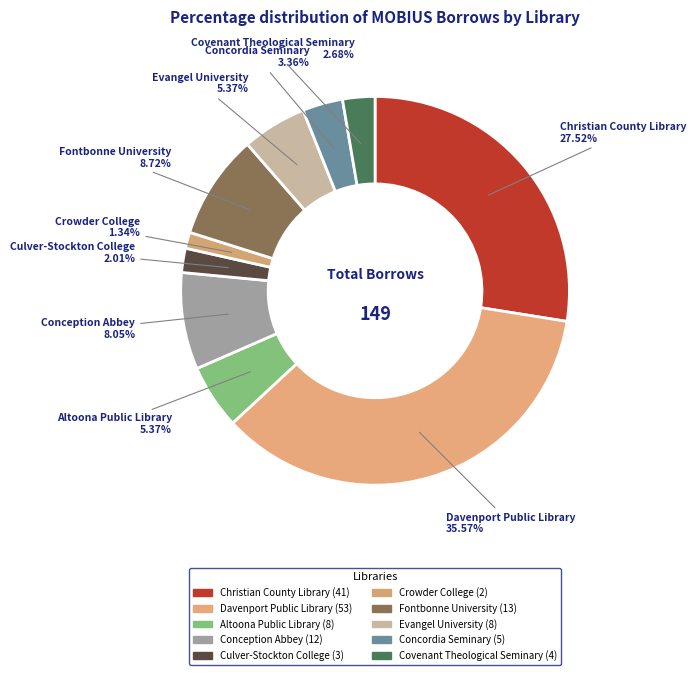

What is the change in value from Christian County Library to Altoona Public Library?

-33